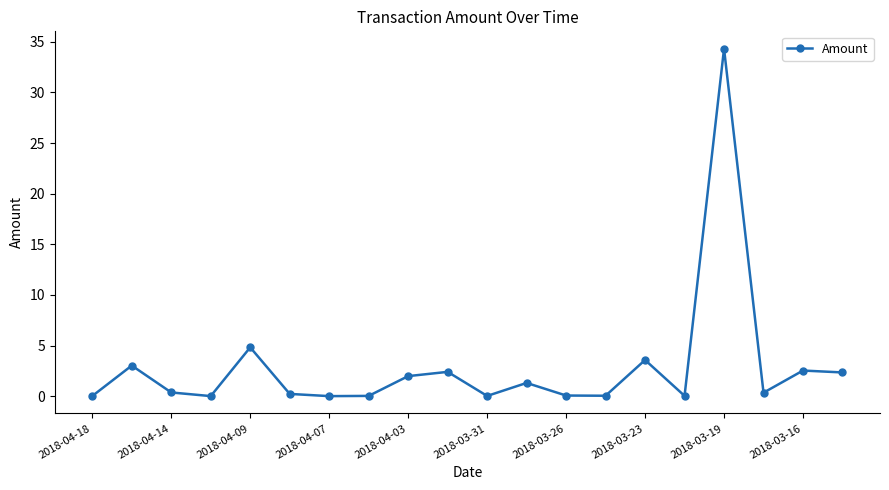

What is the maximum value shown in the chart?

34.3